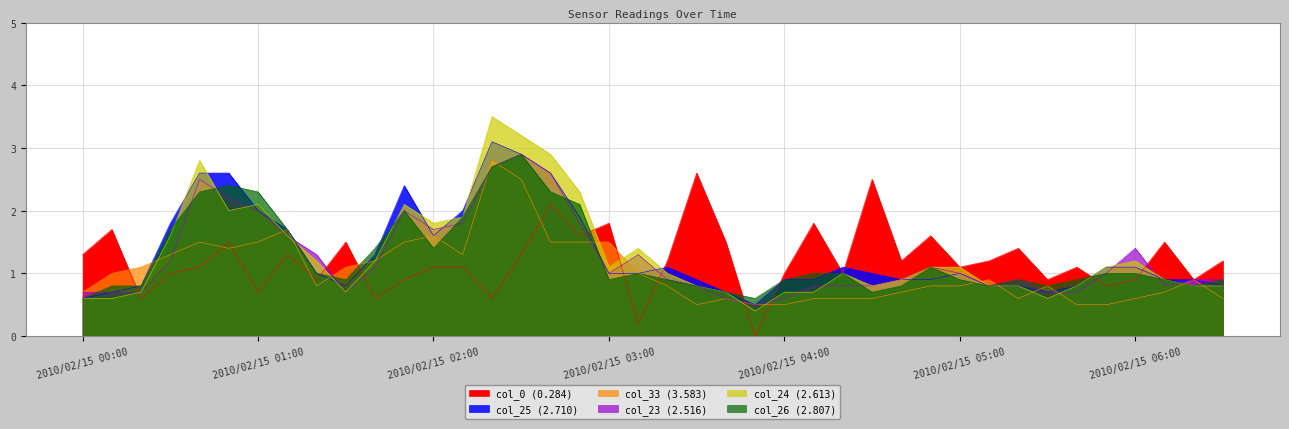

What is the value of the col_26 (2.807) point at the 10th from the left?

0.9